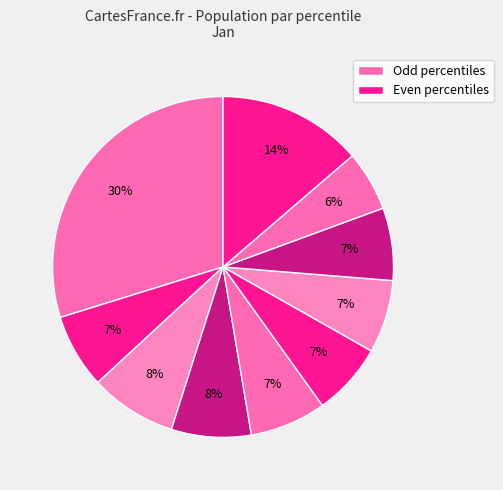

Count the number of slices in the pie.

10